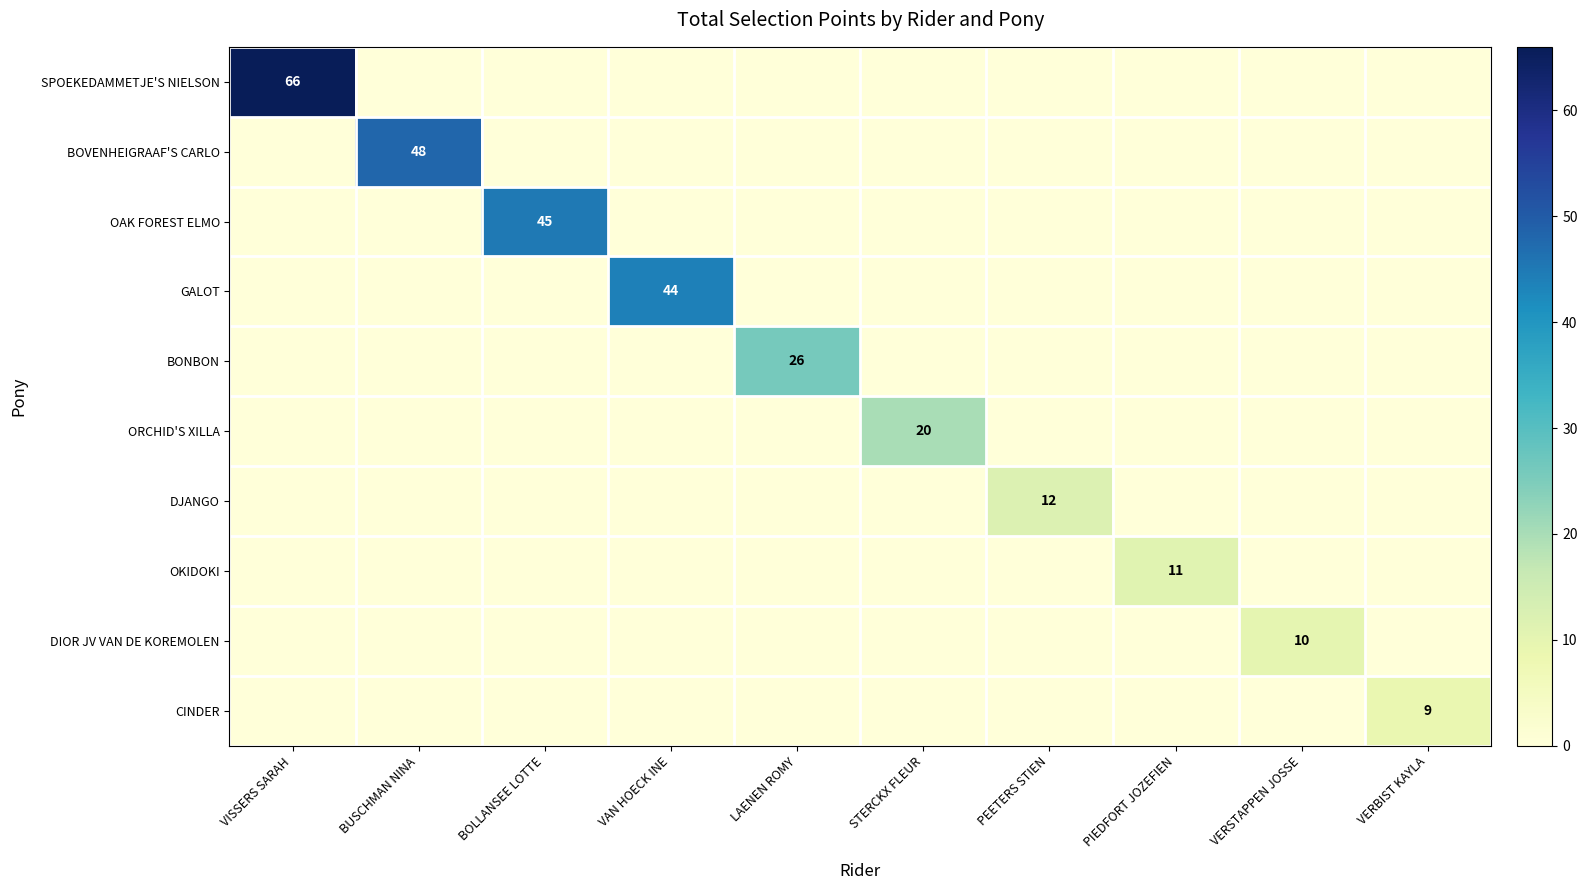

Between PIEDFORT JOZEFIEN and VISSERS SARAH, which is larger?

VISSERS SARAH